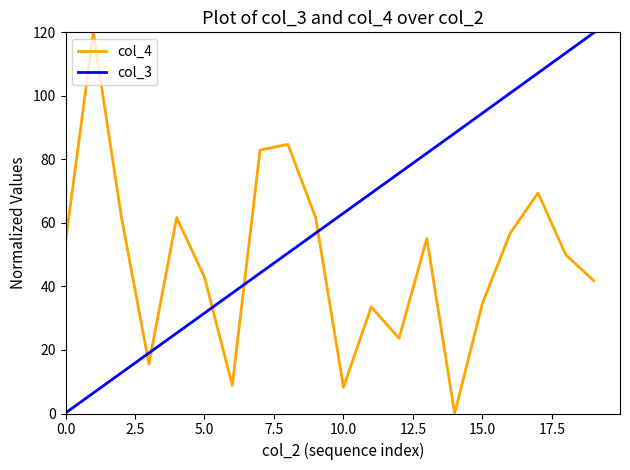

What is the highest value of the col_4 series?

120.0